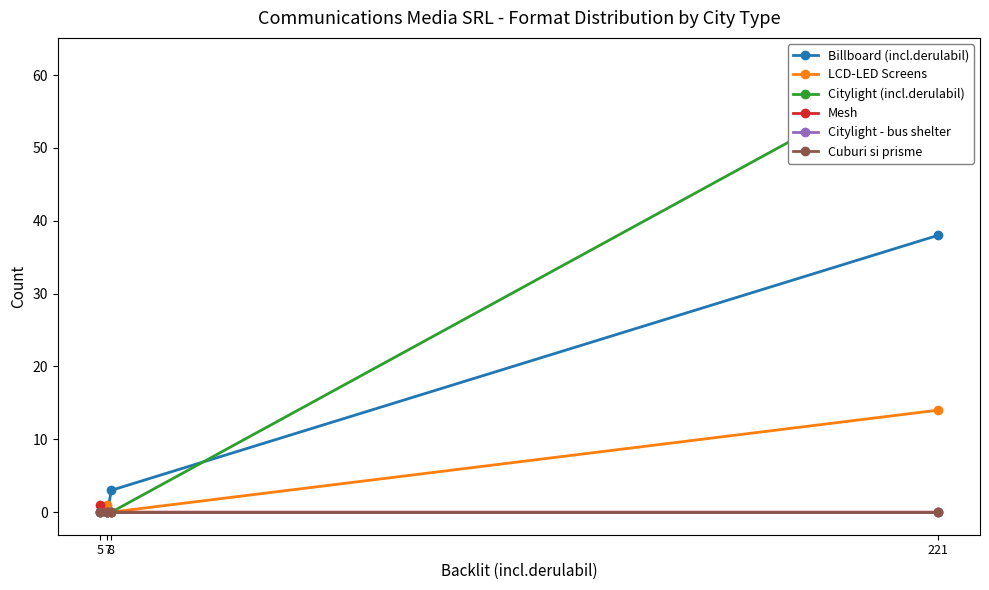

What is the difference between the maximum and minimum values in the Billboard (incl.derulabil) series?

38